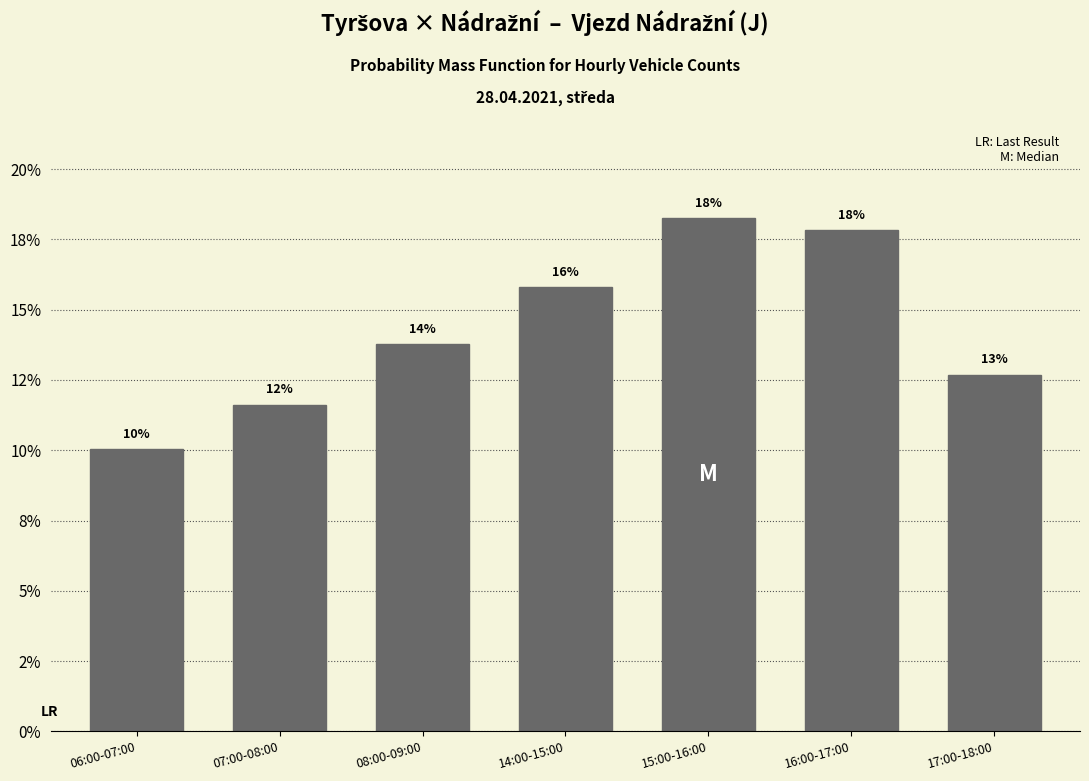

Does the chart contain any negative values?

No